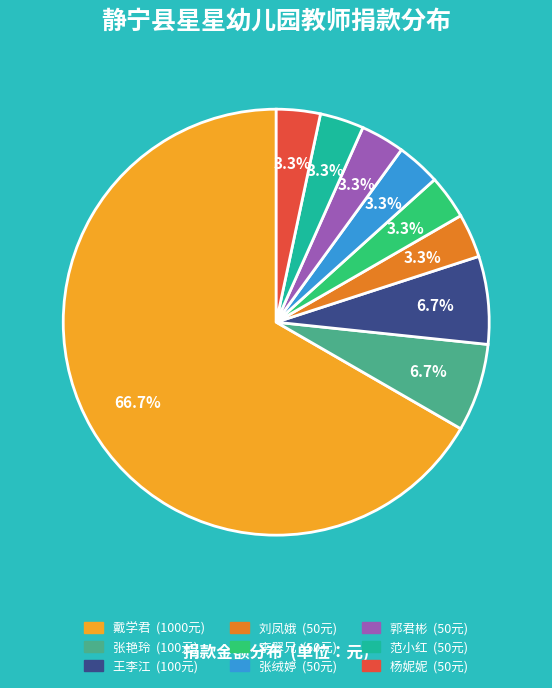

What is the largest slice in the pie chart?

戴学君